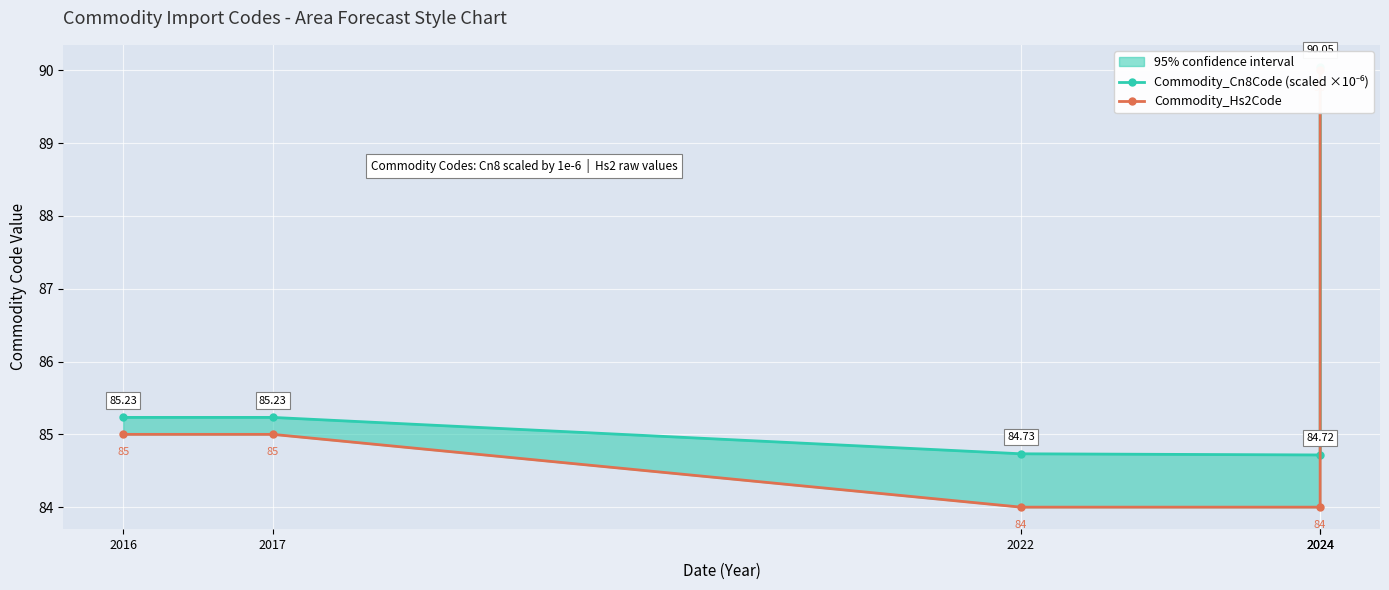

Rank the series at 2022 from highest to lowest value.

Commodity_Cn8Code (scaled ×10⁻⁶), Commodity_Hs2Code